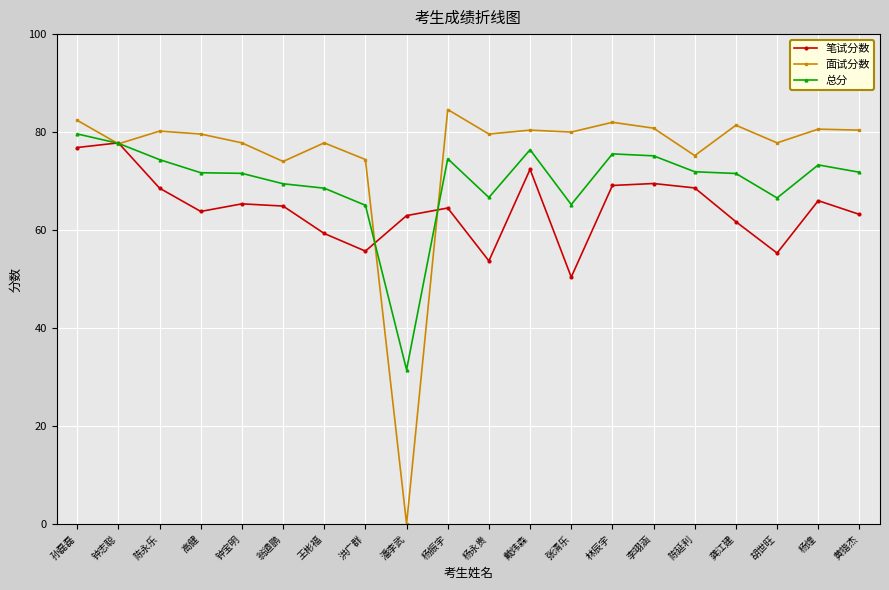

List the series in order of their peak value, highest first.

面试分数, 总分, 笔试分数